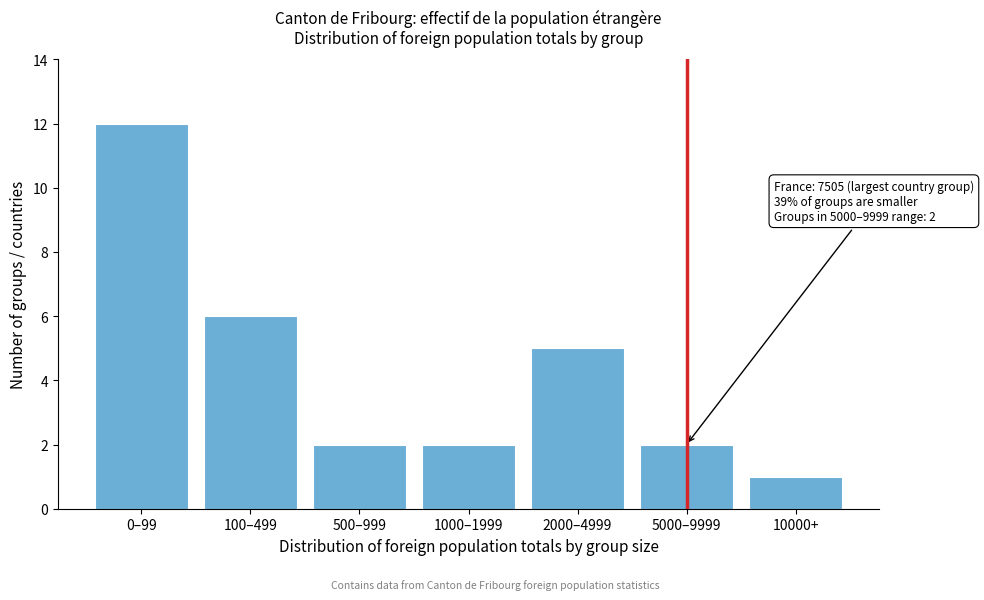

Reading left to right, extract all data points from this chart.

12	6	2	2	5	2	1